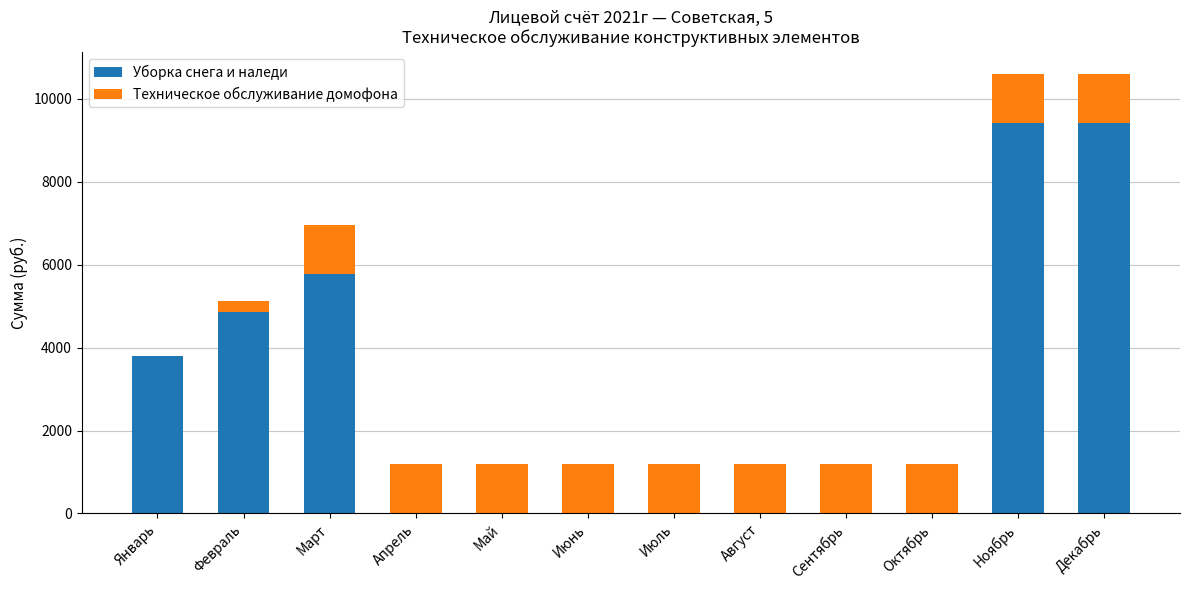

What is the sum of the Уборка снега и наледи values at Сентябрь and Декабрь?

9417.0